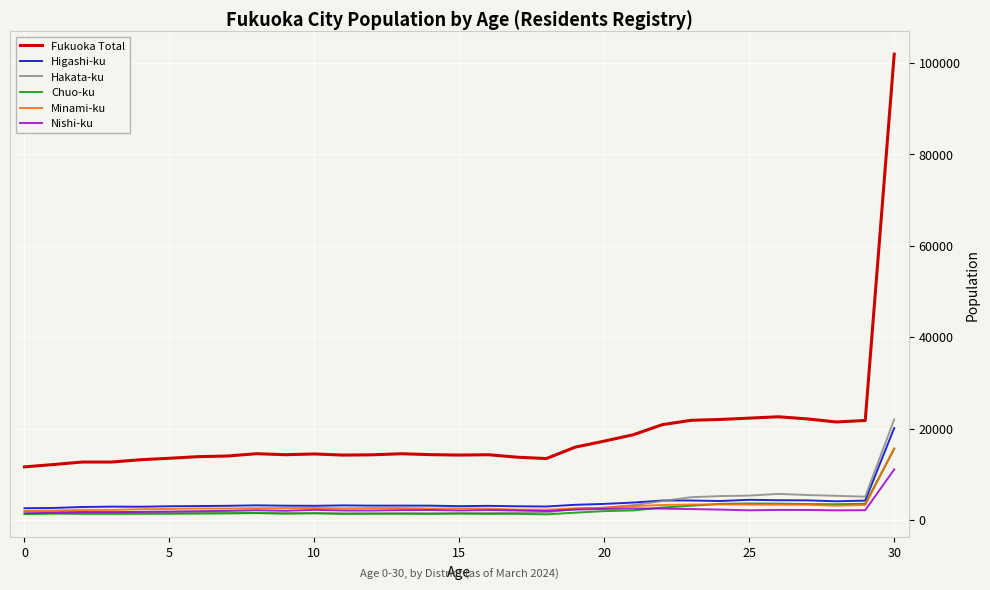

What is the maximum value for Chuo-ku?

15587